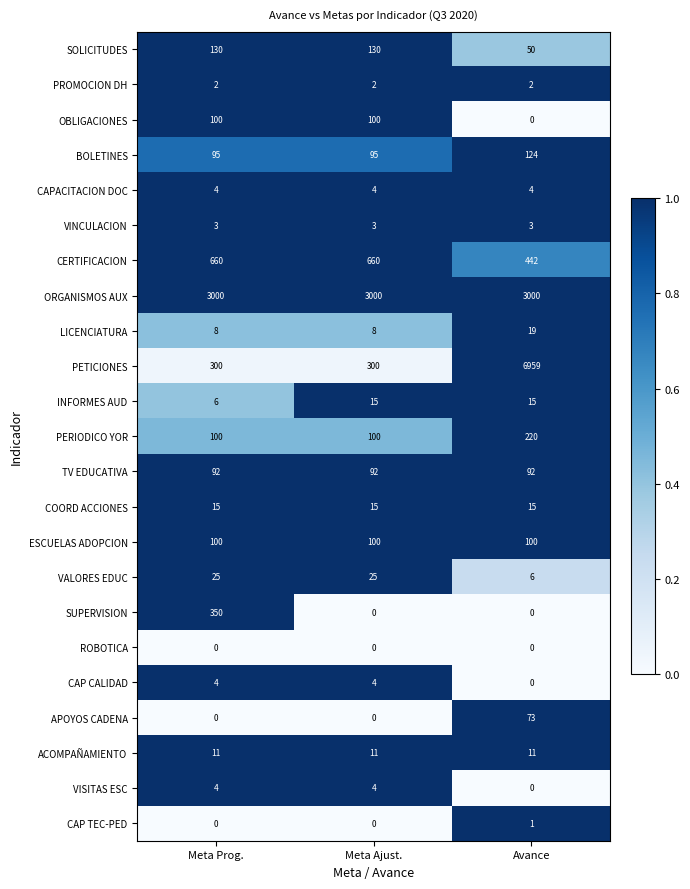

What is the spread (max minus min) of values at Meta Ajust.?

3000